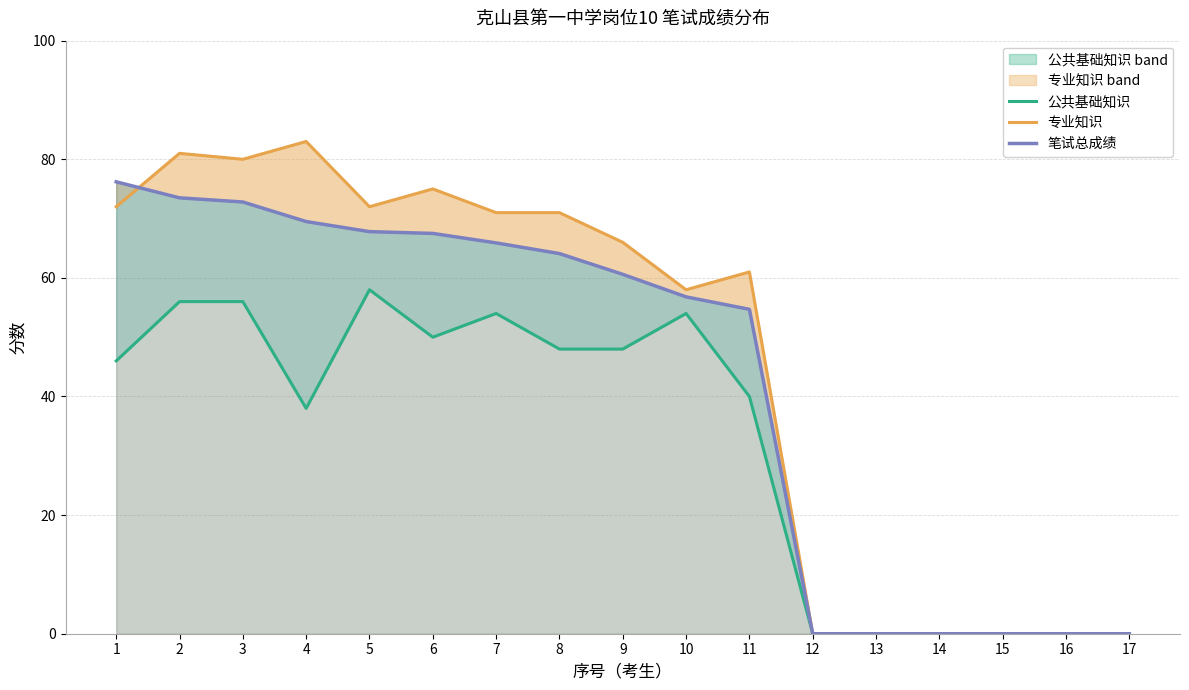

Count the number of data series in this chart.

3